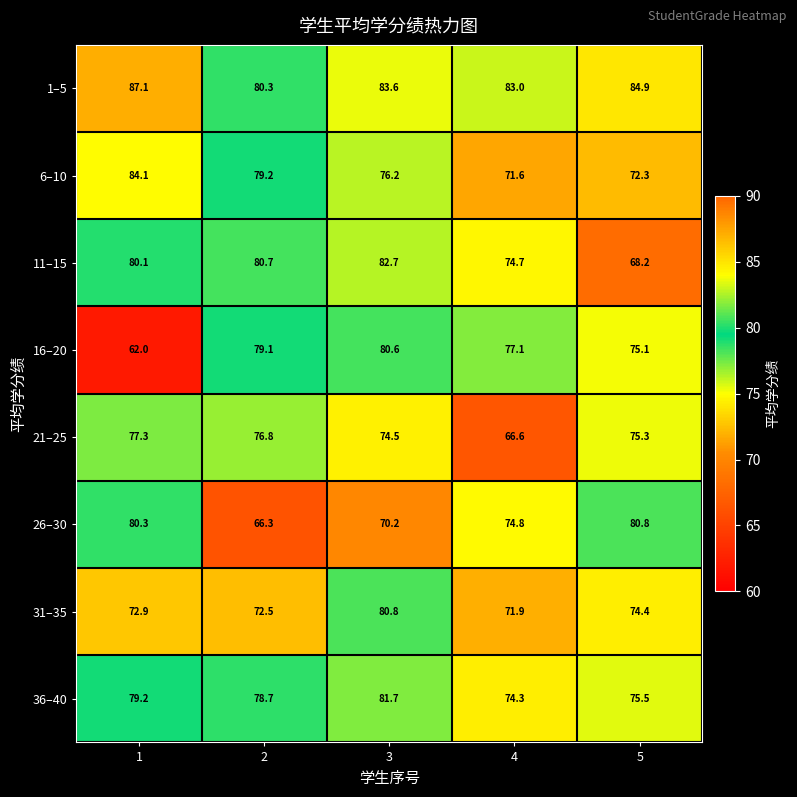

What is the sum of all 1–5 values?

418.9